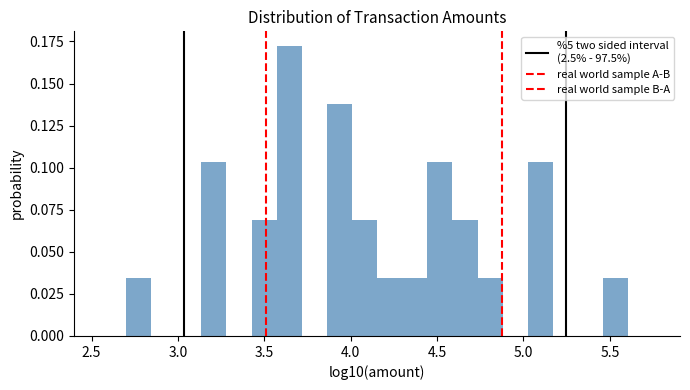

Read against the x-axis, roughly where is the centre of the tallest bar?

3.65